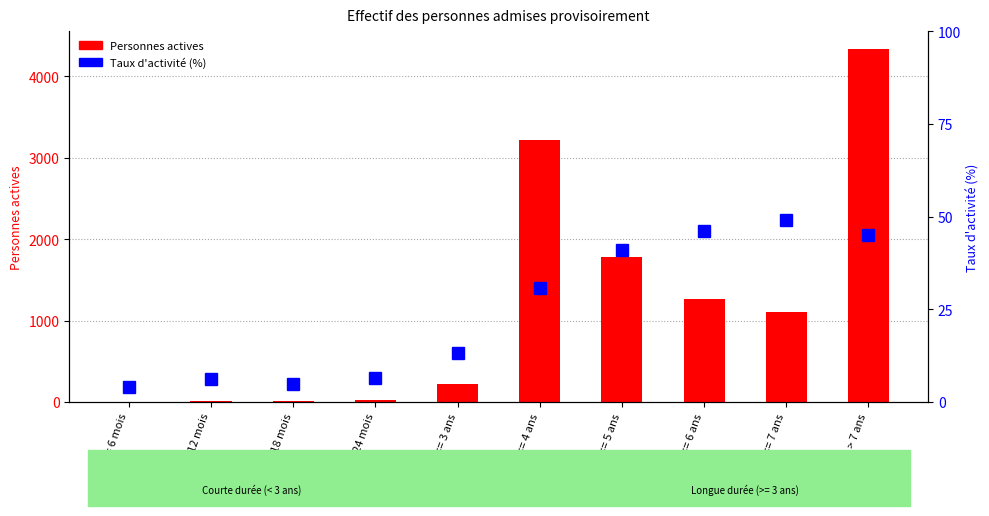

Reading left to right, list all the values displayed in this chart.

Personnes actives: <= 6 mois=2.0	> 6 <= 12 mois=9.0	> 12 <= 18 mois=9.0	> 18 <= 24 mois=23.0	> 2 <= 3 ans=217.0	> 3 <= 4 ans=3224.0	> 4 <= 5 ans=1780.0	> 5 <= 6 ans=1269.0	> 6 <= 7 ans=1106.0	> 7 ans=4336.0
Taux d'activité (%): <= 6 mois=4.0	> 6 <= 12 mois=6.2	> 12 <= 18 mois=4.8	> 18 <= 24 mois=6.5	> 2 <= 3 ans=13.3	> 3 <= 4 ans=30.8	> 4 <= 5 ans=41.0	> 5 <= 6 ans=46.2	> 6 <= 7 ans=49.2	> 7 ans=45.1